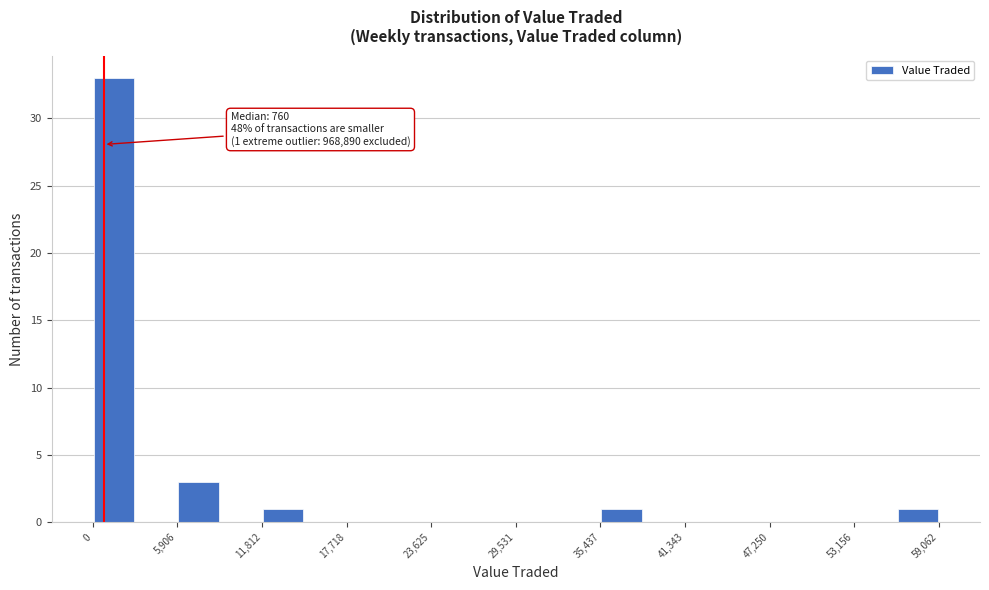

Read against the x-axis, roughly where is the centre of the tallest bar?

1000